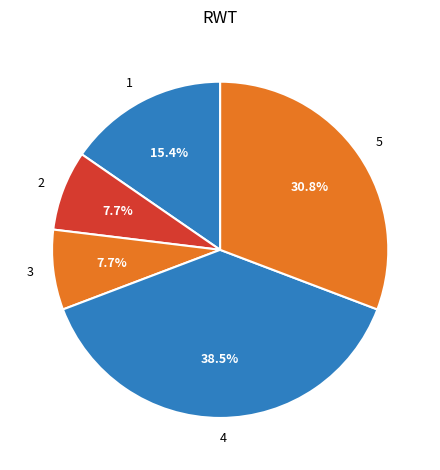

To the nearest percent, what percentage of the pie is 3?

8%